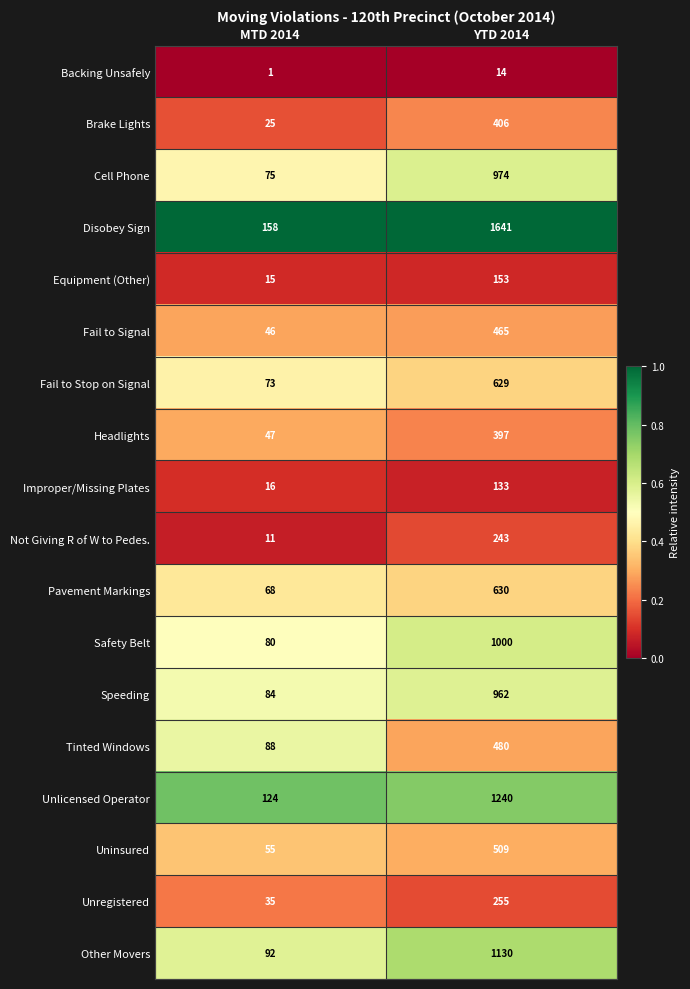

Which series has the largest total across all categories?

Disobey Sign